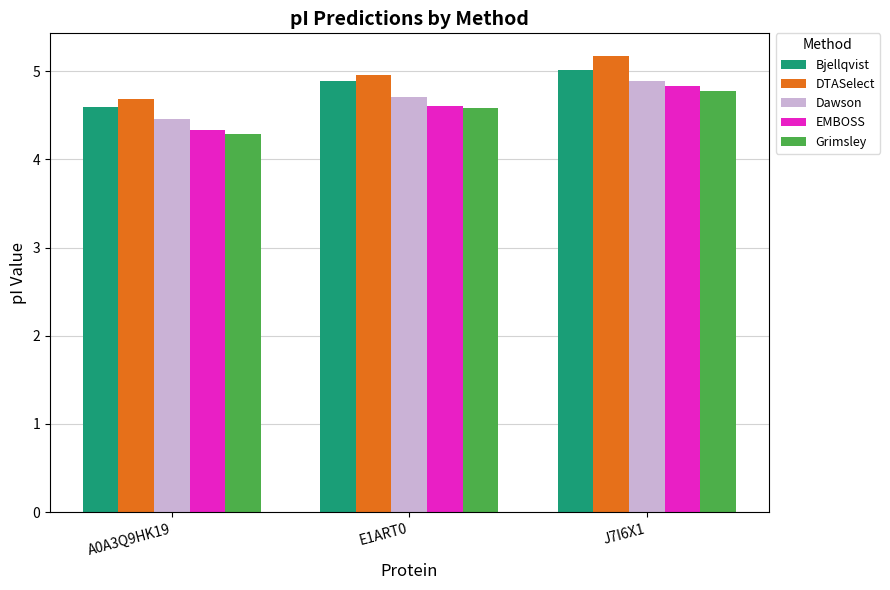

What is the label of the 3rd bar from the right?

A0A3Q9HK19